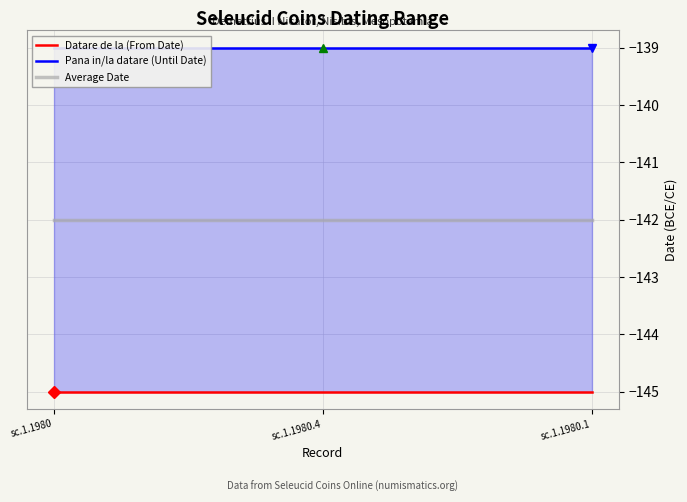

At sc.1.1980, list the series in order from largest to smallest.

Pana in/la datare (Until Date), Average Date, Datare de la (From Date)